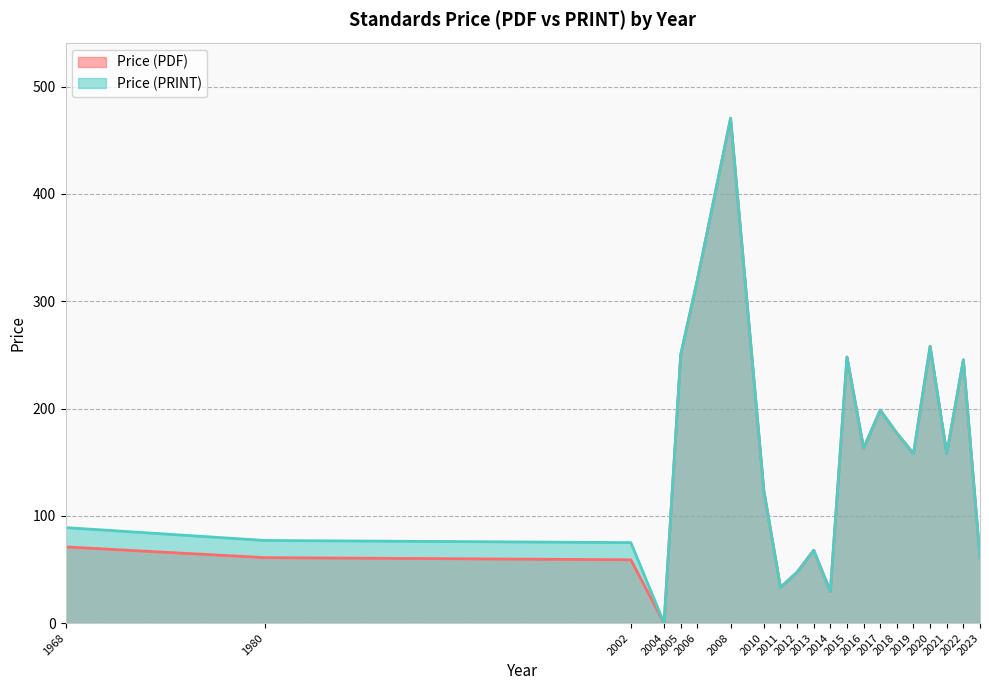

True or false: Price (PDF) and Price (PRINT) intersect in this chart.

False